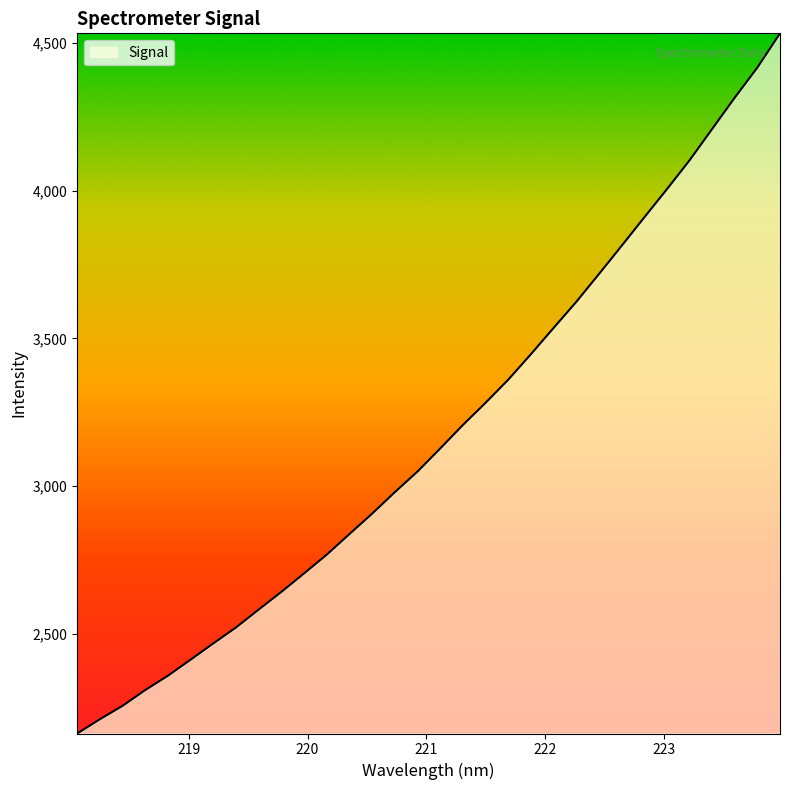

What is the minimum value shown in the chart?

2163.8